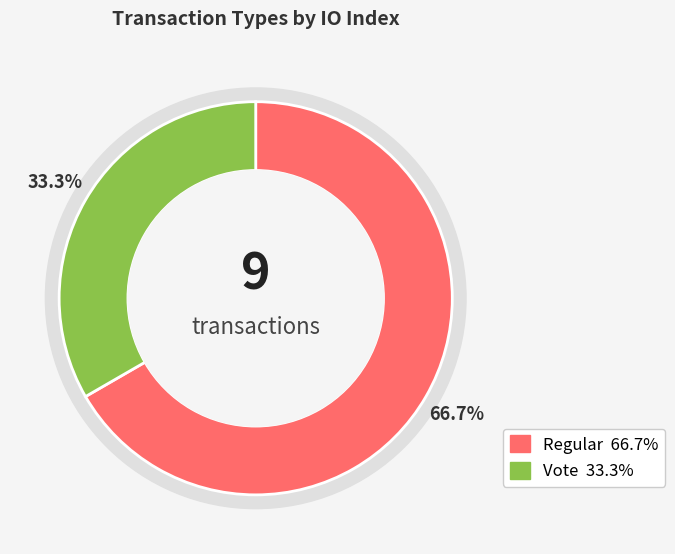

To the nearest percent, what portion does Vote represent?

33%